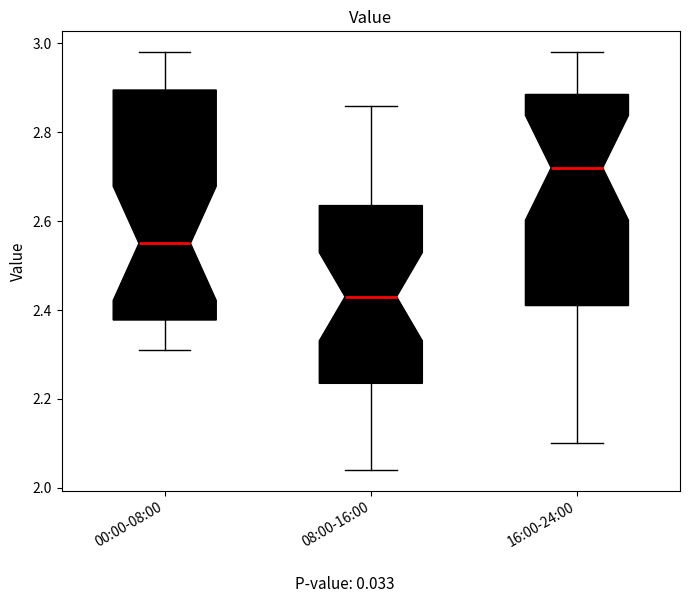

Where is the lower edge of the box for 08:00-16:00 on the y-axis? The values are not printed on the chart, so give them approximately, as read against the axis.

2.24